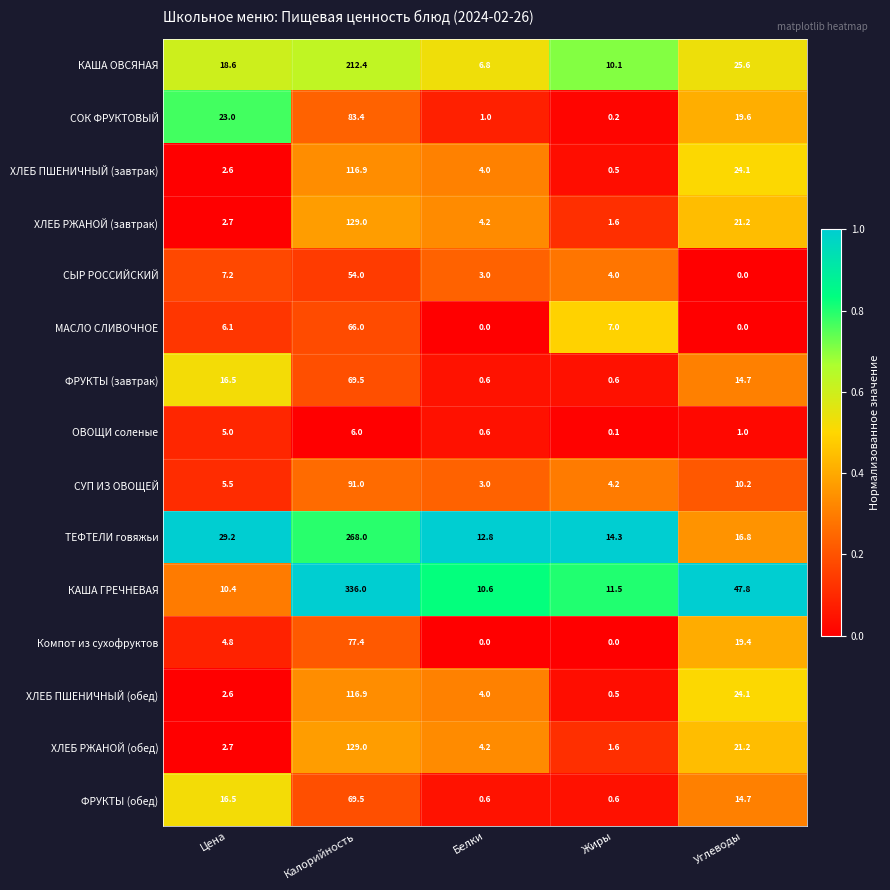

Which series has the largest range (max minus min)?

КАША ГРЕЧНЕВАЯ